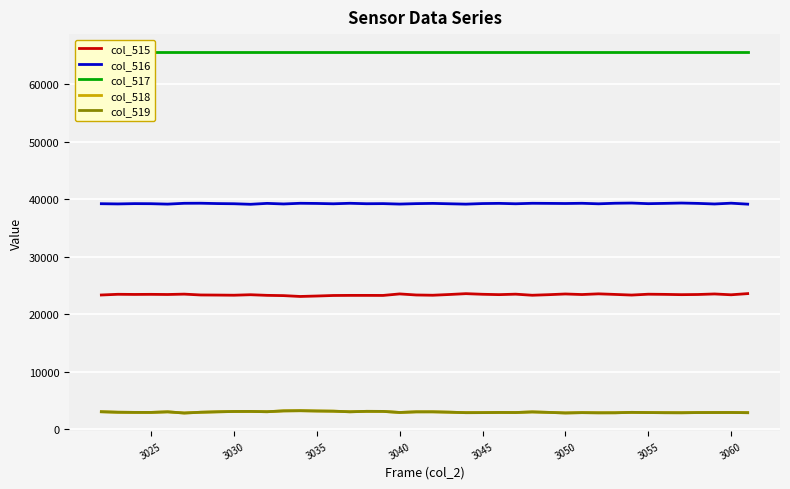

What is the highest value of the col_516 series?

39306